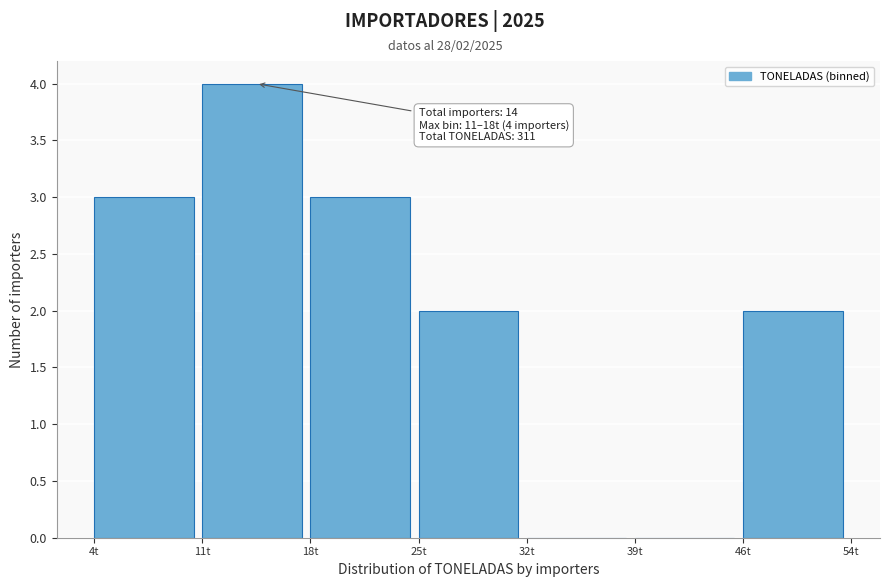

Reading left to right, list all the values displayed in this chart.

4t=3	11t=4	18t=3	25t=2	32t=0	39t=0	46t=2